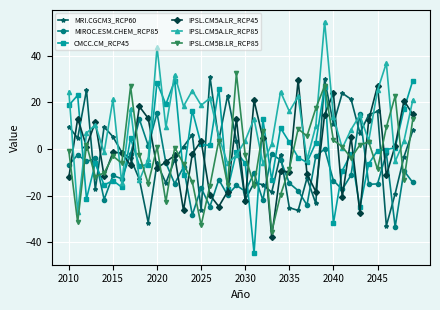

How many categories are shown in the chart?

40